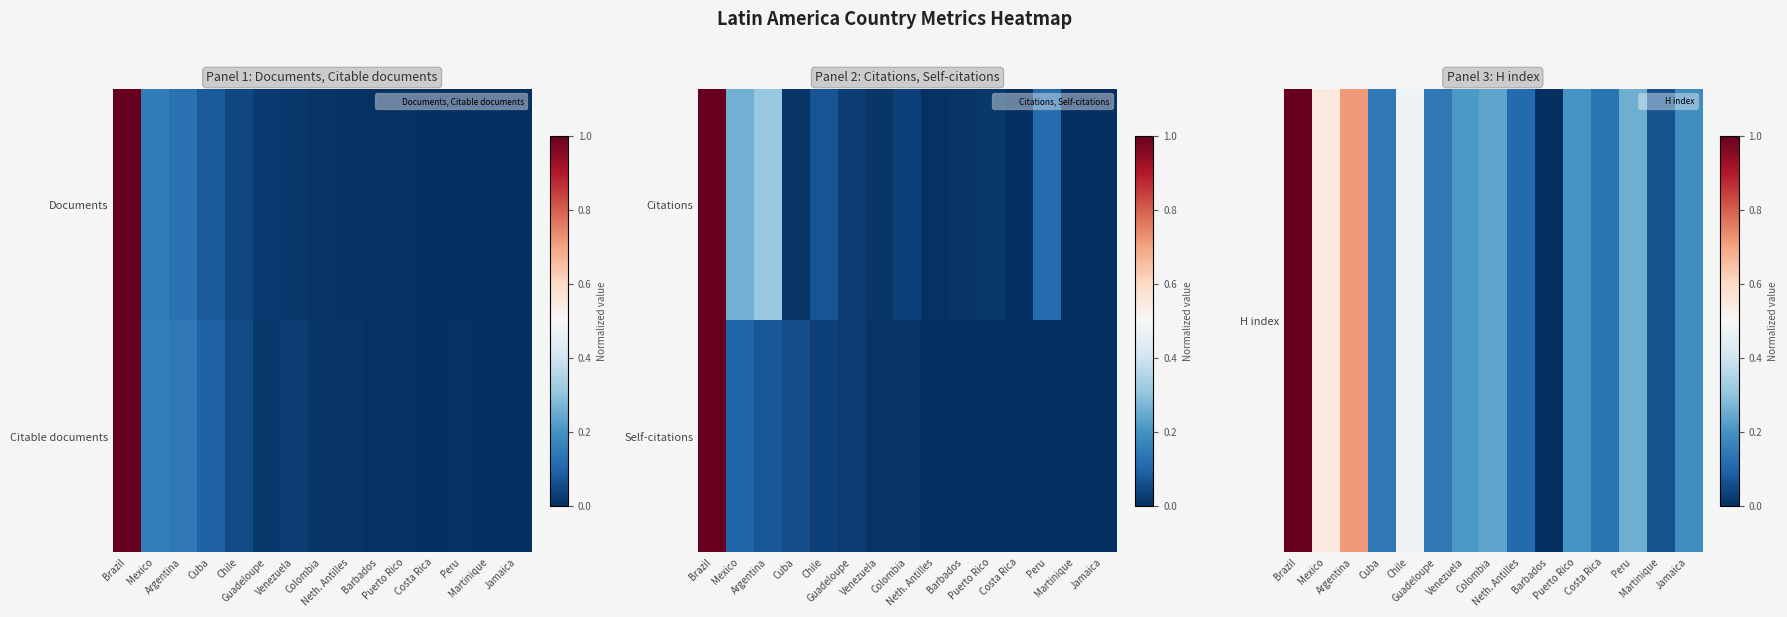

Which has a higher value, Argentina or Neth. Antilles?

Argentina